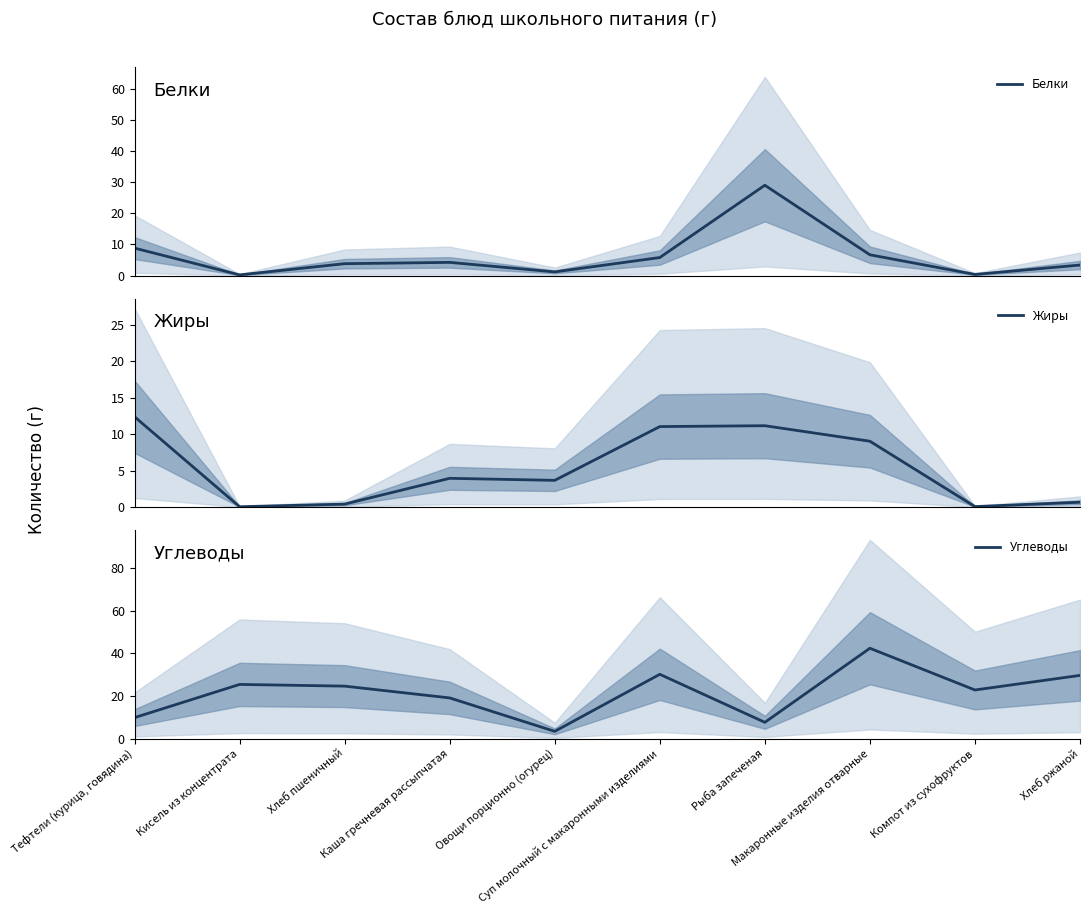

In Углеводы, how many points are higher than both neighbors (excluding endpoints)?

3